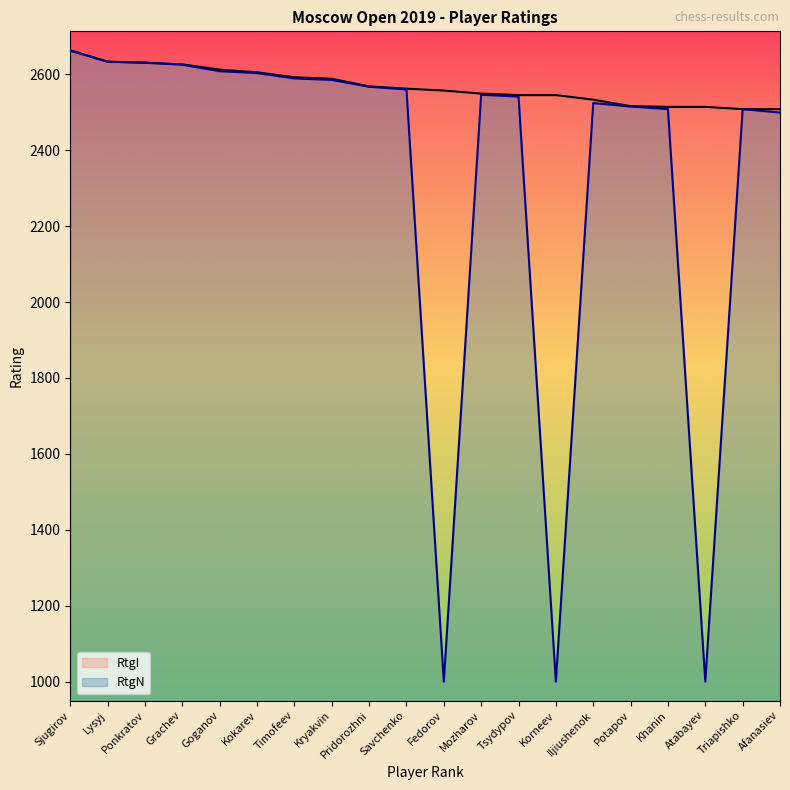

At how many categories does at least one series exceed 1840?

20